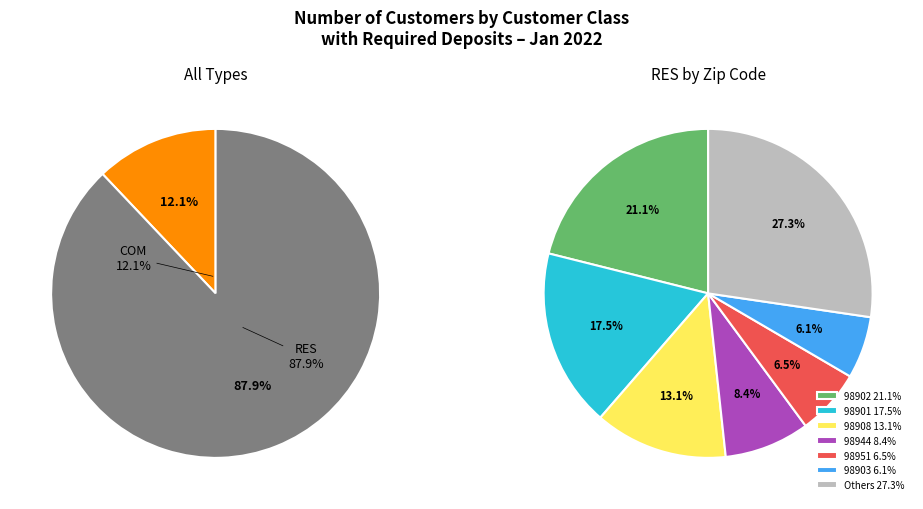

To the nearest percent, what is the difference between the largest and smallest slice percentages?

21%